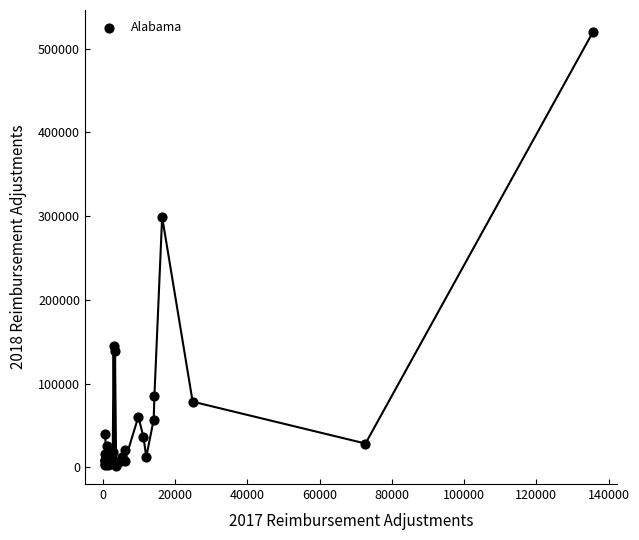

What Y value in the scatter plot is closest to 260817?

298987.4